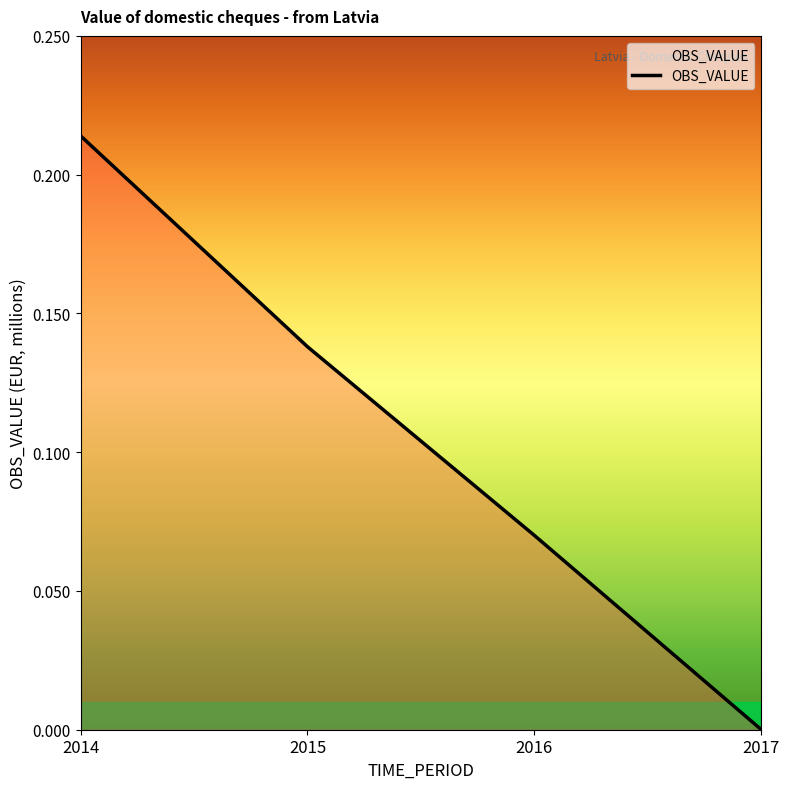

List the labels in order of value, largest first.

2014, 2015, 2016, 2017